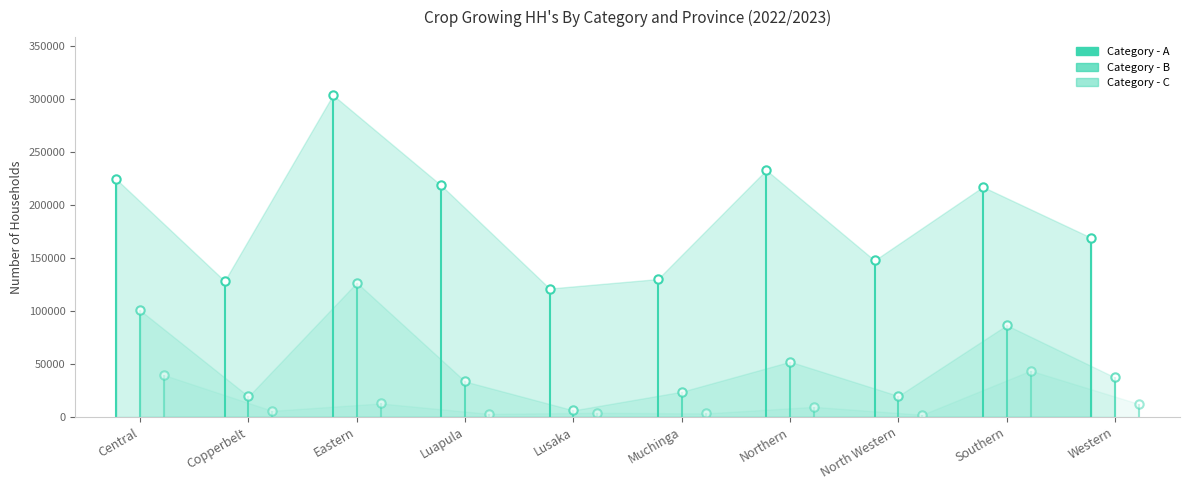

The value of Category - B at Copperbelt is 19324.3. True or false?

True